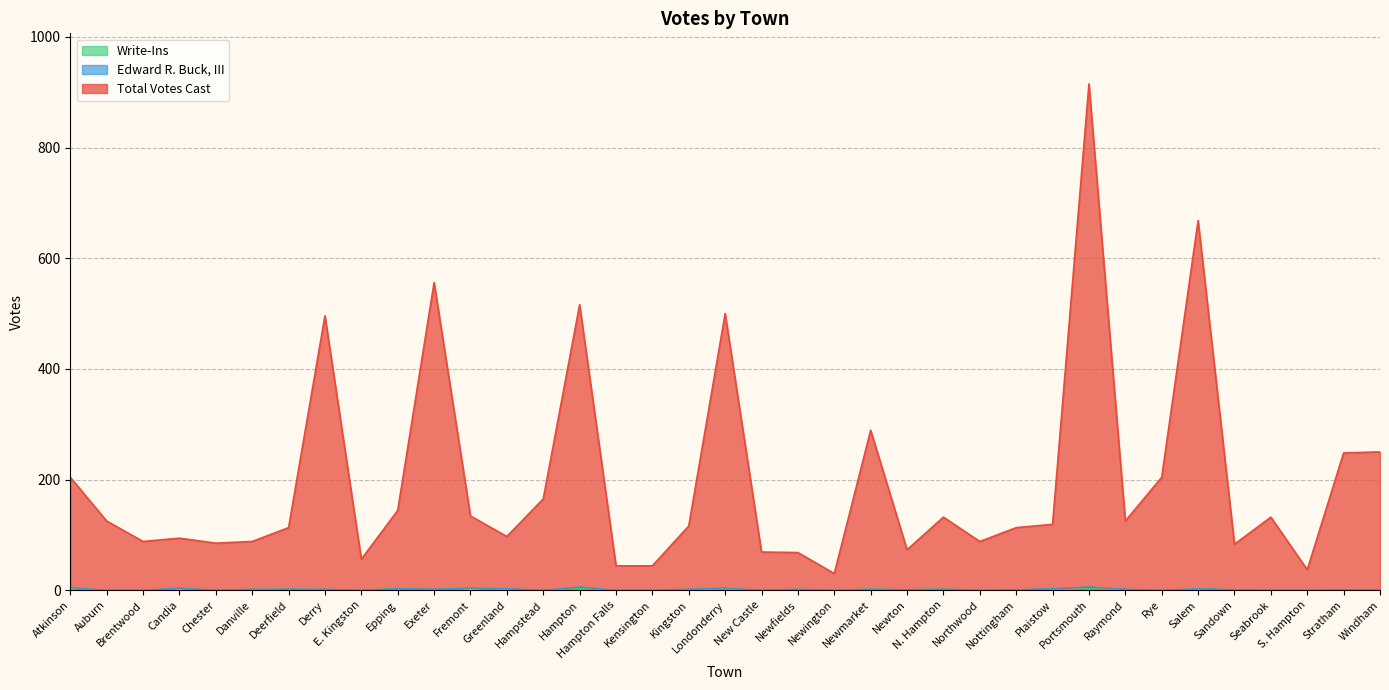

What is the maximum value for Write-Ins?

4